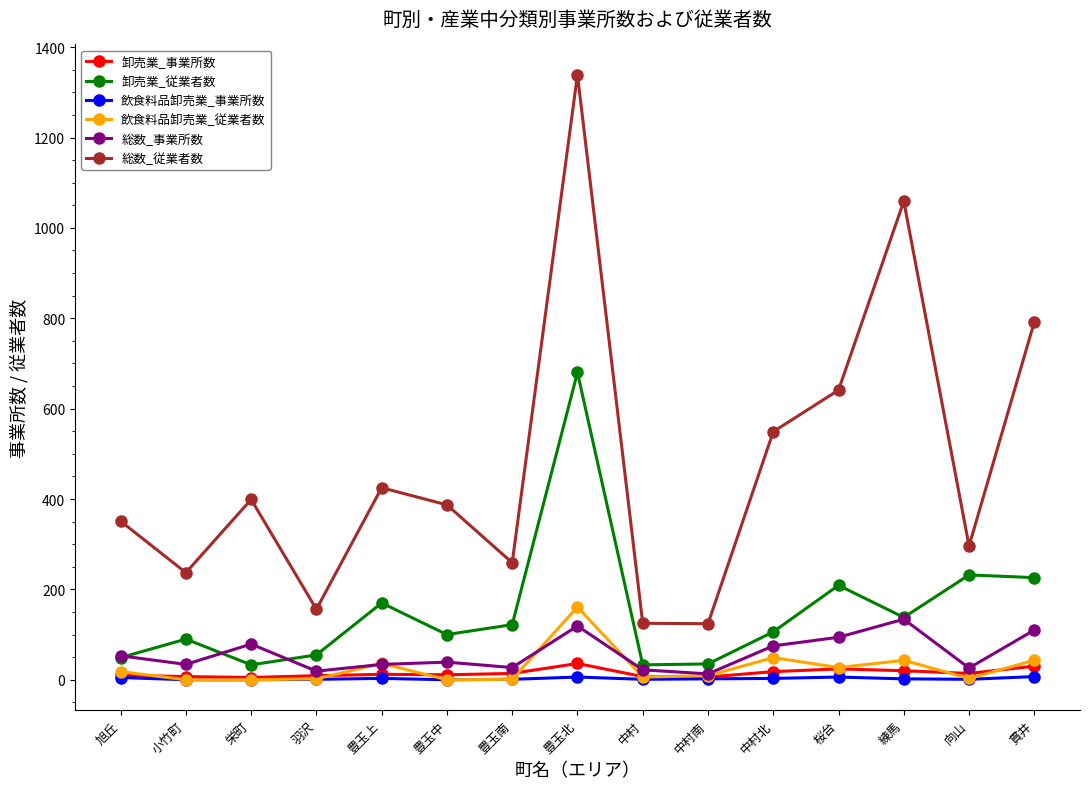

True or false: 総数_従業者数 and 卸売業_従業者数 cross at least once.

False